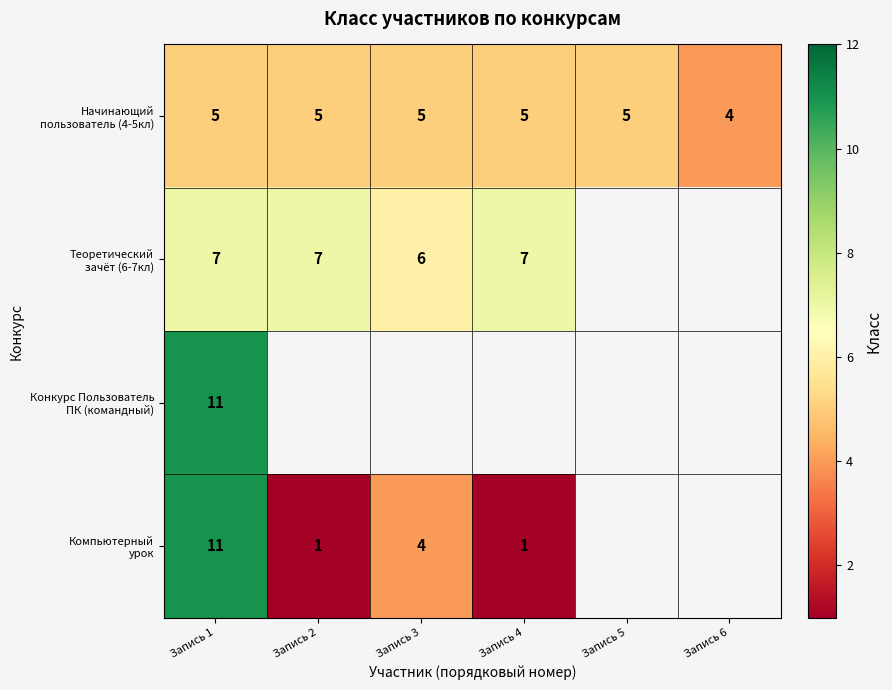

Where is Теоретический зачёт (6-7кл) nearest to the value 6?

Запись 3